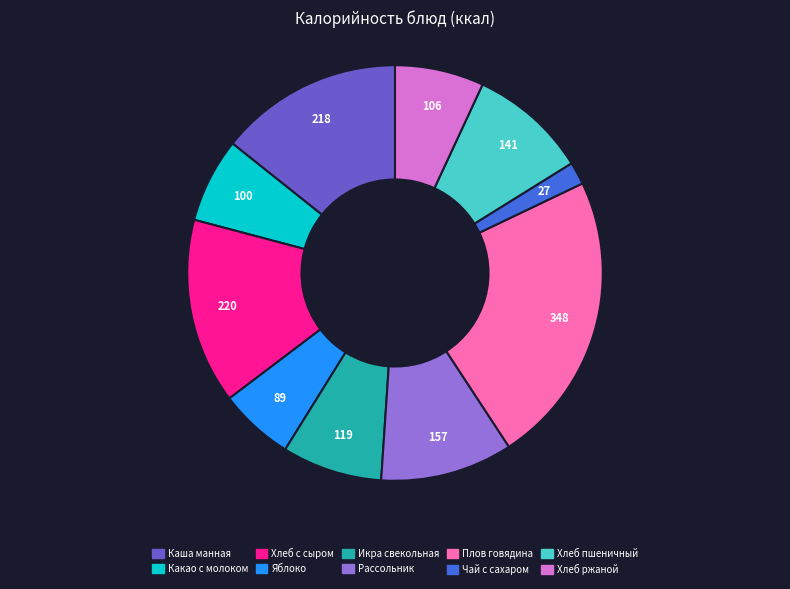

Approximately how many times larger is the value at Хлеб с сыром compared to Хлеб ржаной?

2.1